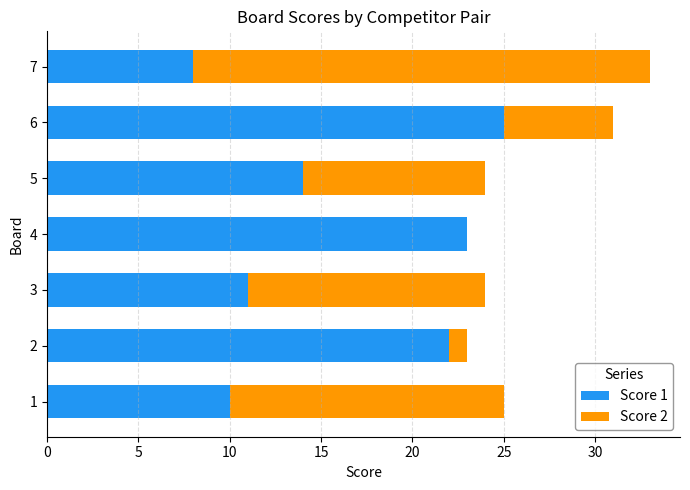

The value of Score 1 at 6 is 25. True or false?

True